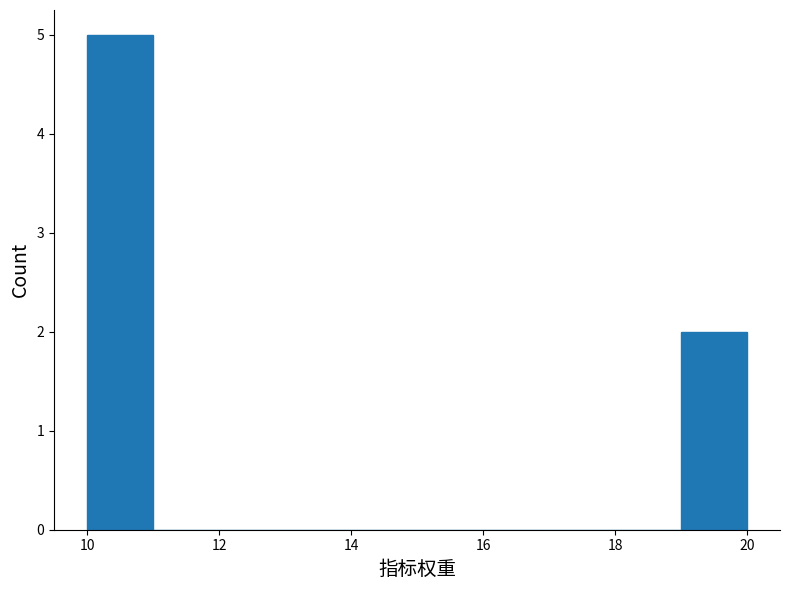

Reading left to right, transcribe this chart: for each bar, give the range it covers on the x-axis and its height. The values are not printed on the chart, so give them approximately, as read against the axis.

10 to 11: 5
11 to 12: 0
12 to 13: 0
13 to 14: 0
14 to 15: 0
15 to 16: 0
16 to 17: 0
17 to 18: 0
18 to 19: 0
19 to 20: 2